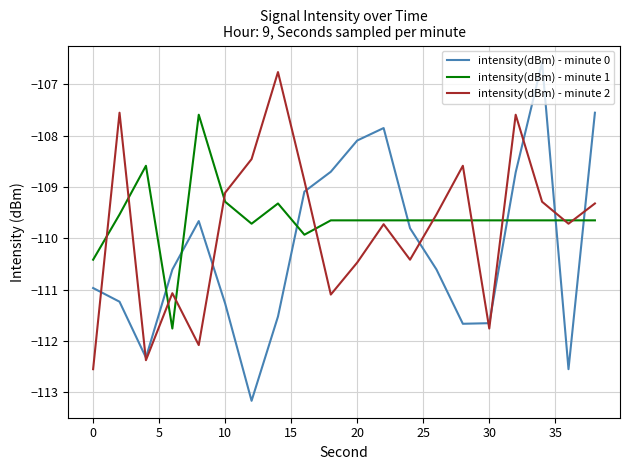

True or false: intensity(dBm) - minute 0 has more than 0 points higher than both neighbors.

True